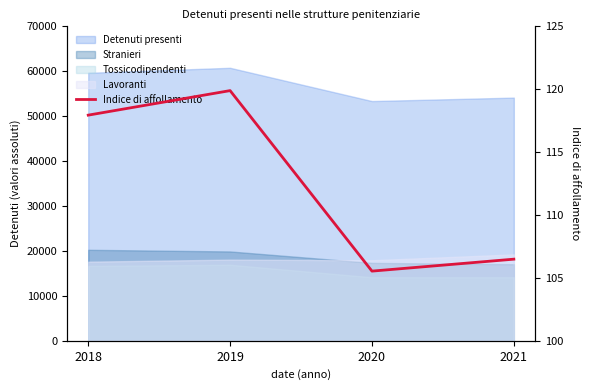

How many lines are shown in the chart?

1